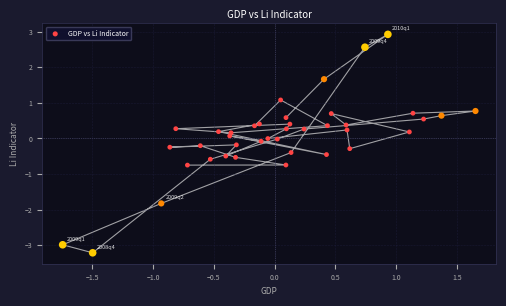

What is the range of Y values (max minus min)?

6.1